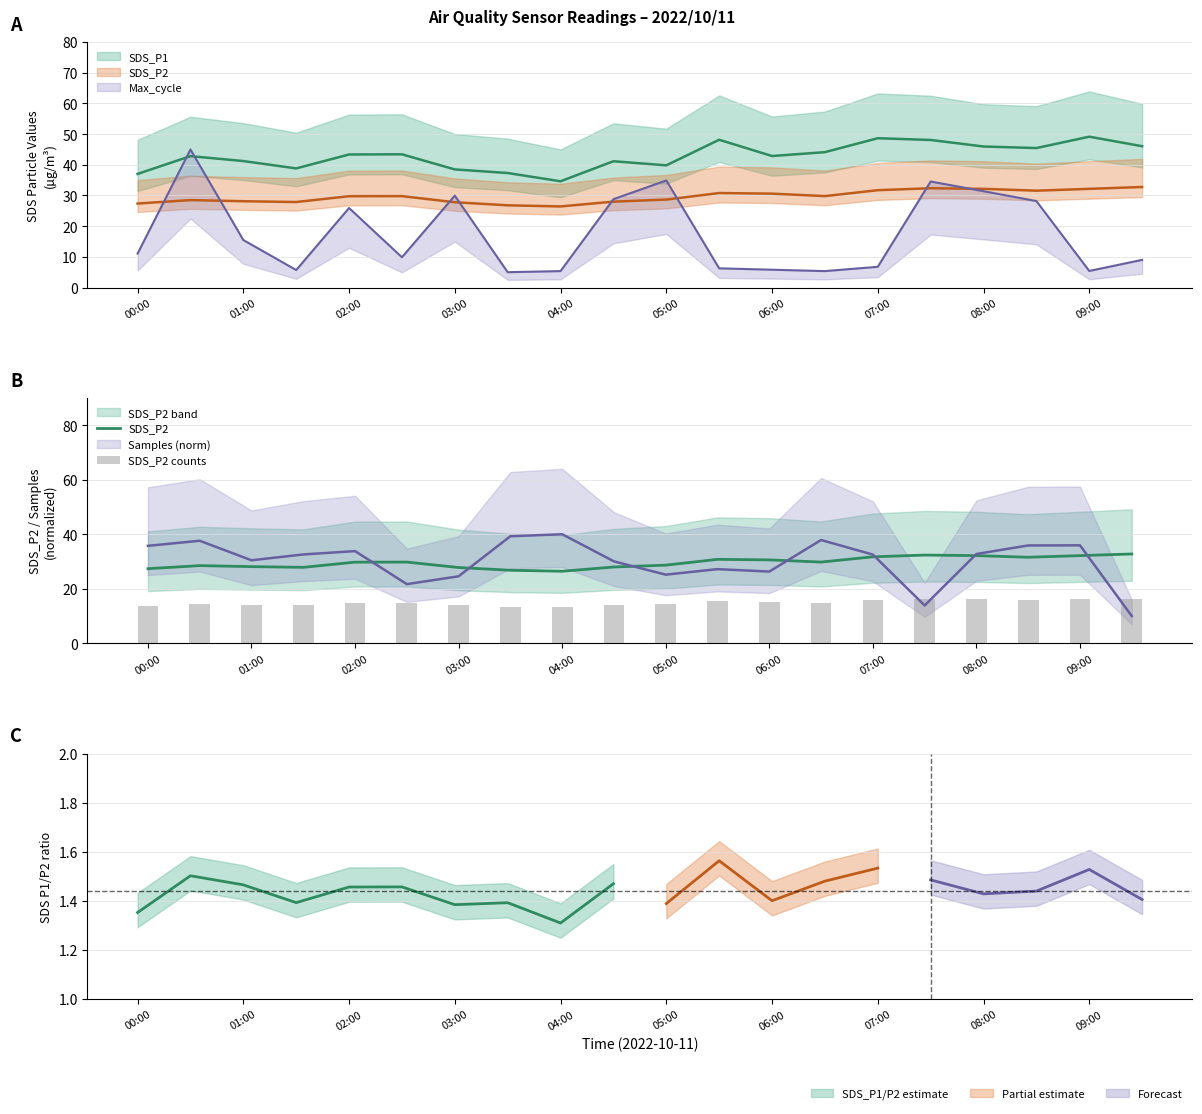

How many data points does each series have?

20